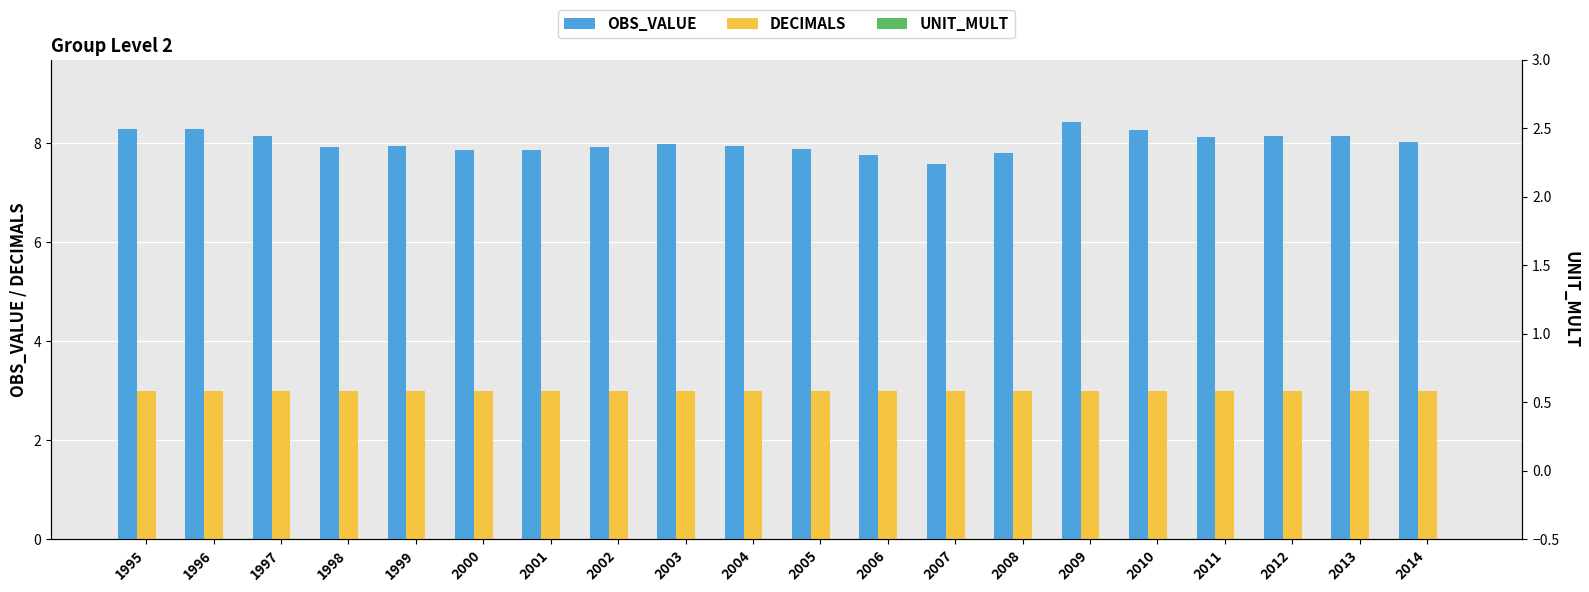

What is the difference between the maximum and minimum values in the OBS_VALUE series?

0.8